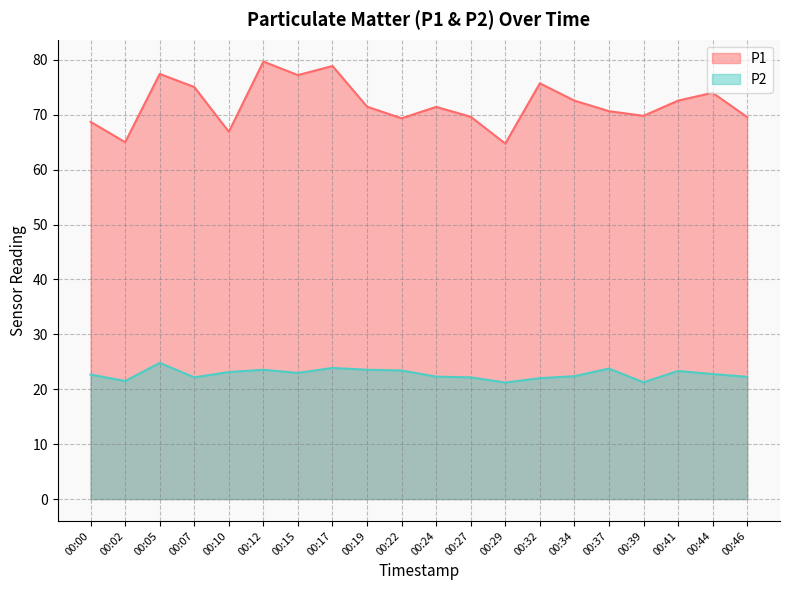

What is the approximate value of P1 at 00:27?

69.6